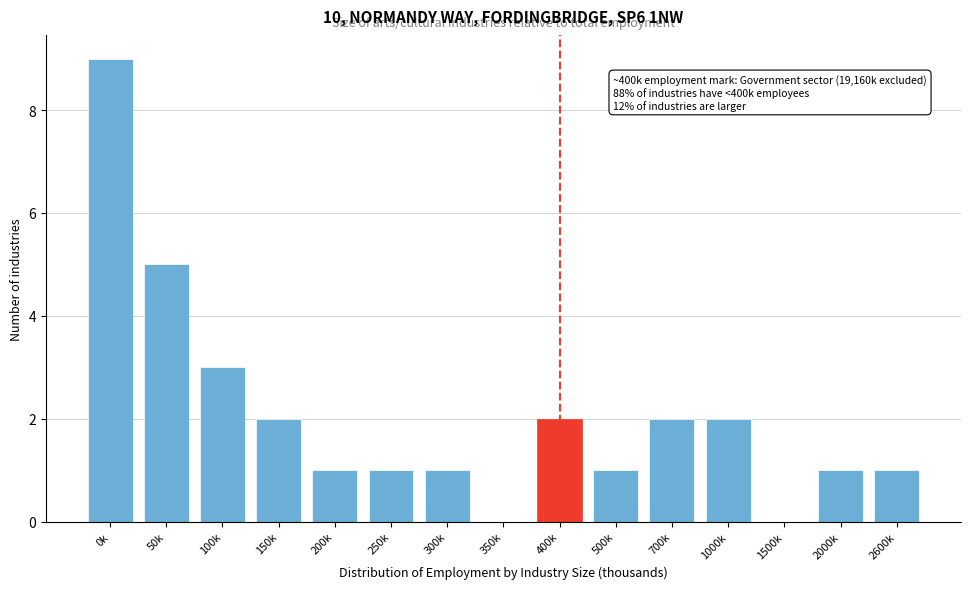

Reading right to left, what are all the values shown in this chart?

2600k=1	2000k=1	1500k=0	1000k=2	700k=2	500k=1	400k=2	350k=0	300k=1	250k=1	200k=1	150k=2	100k=3	50k=5	0k=9